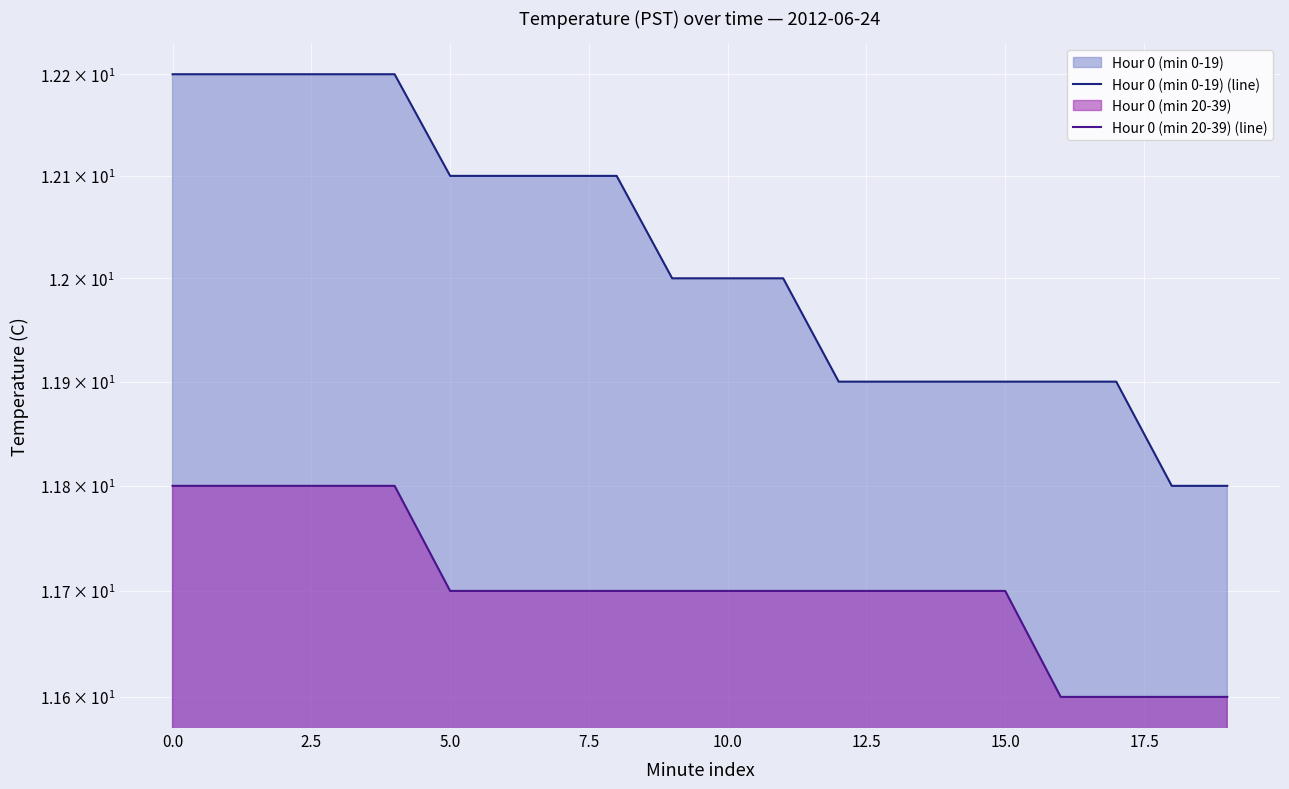

True or false: Hour 0 (min 20-39) (line) and Hour 0 (min 0-19) (line) cross at least once.

False